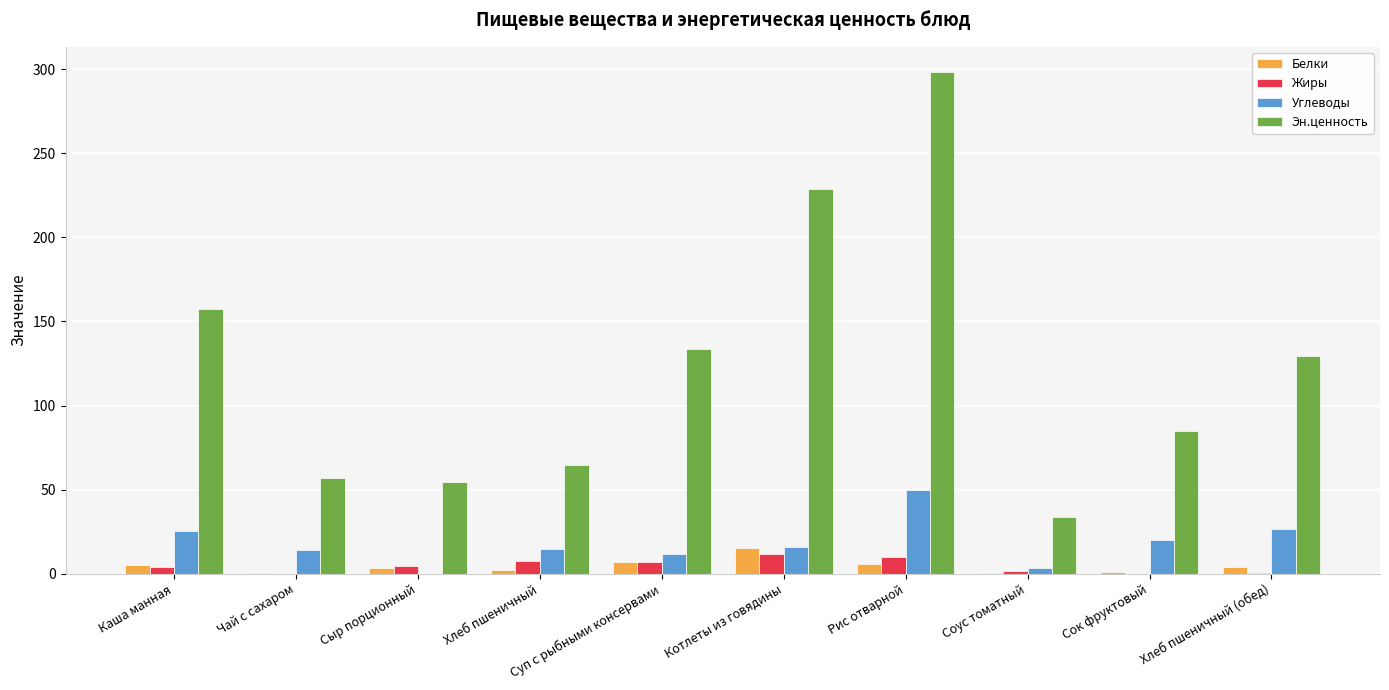

How many categories are shown in the chart?

10